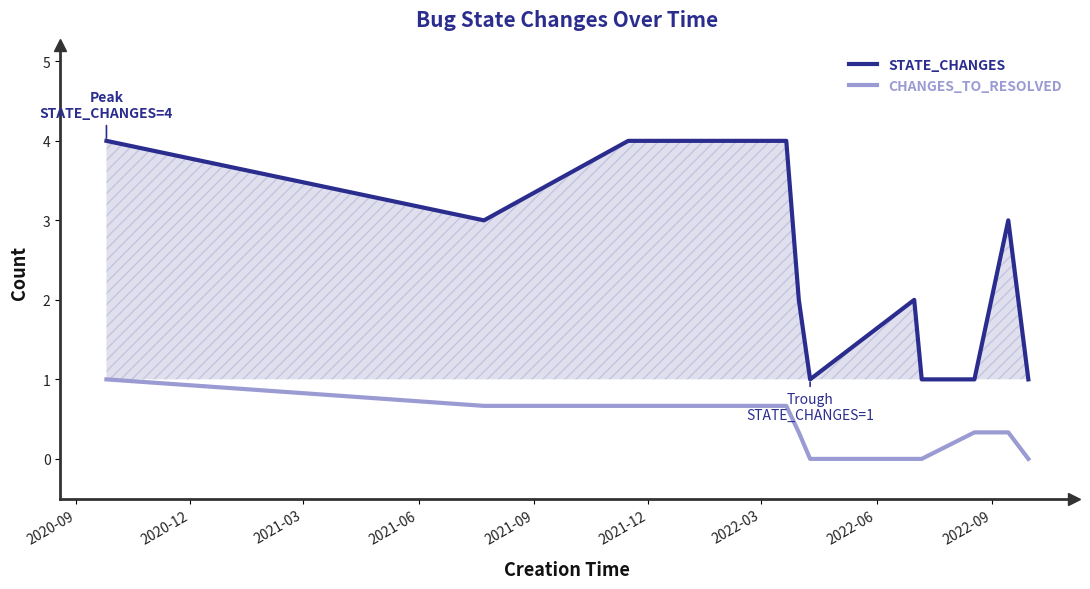

Which series has the widest spread of values?

STATE_CHANGES